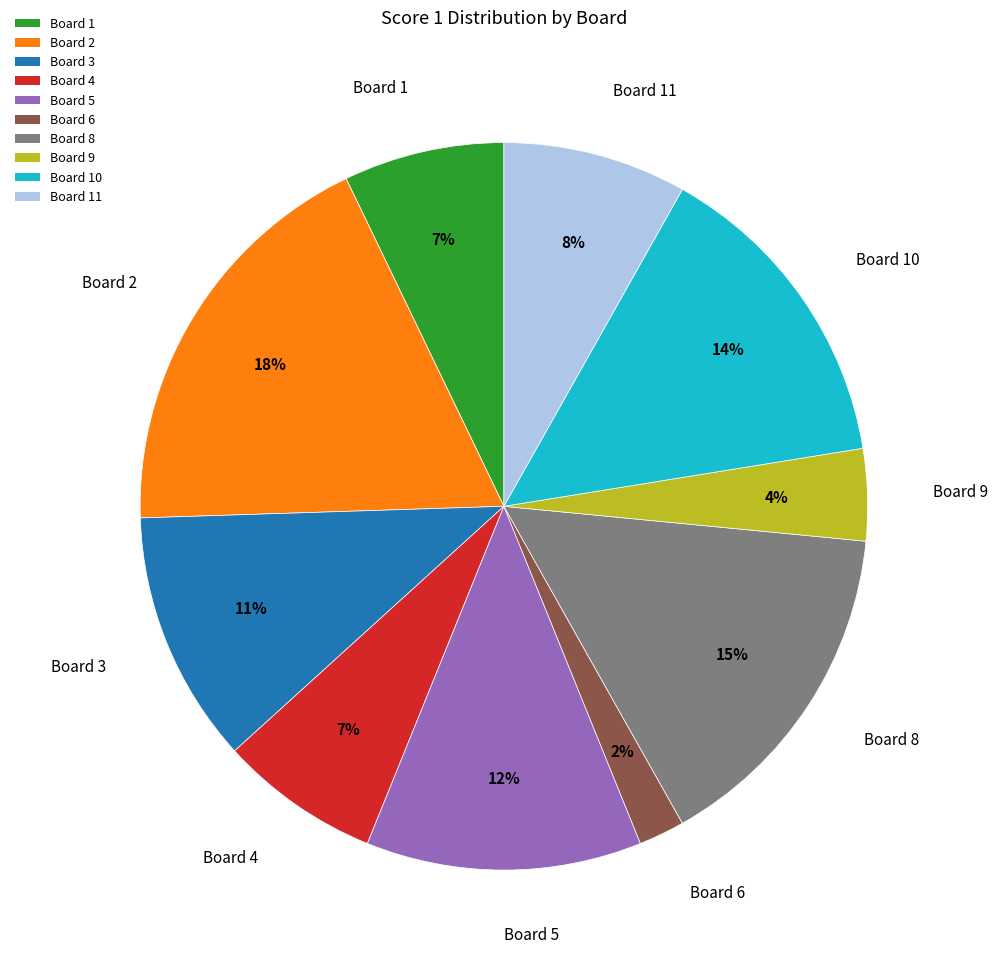

What is the ratio of the value at Board 2 to the value at Board 6?

9.0